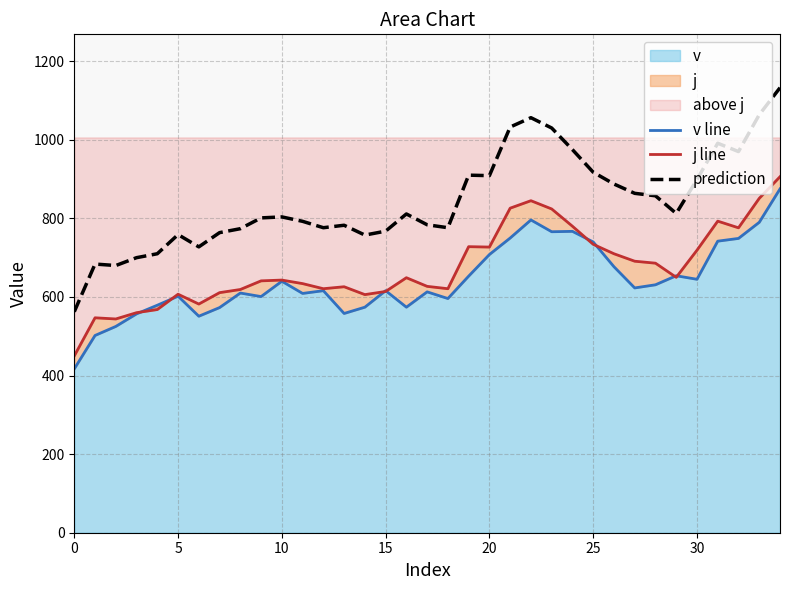

What is the total value across all series at 13?

1966.5